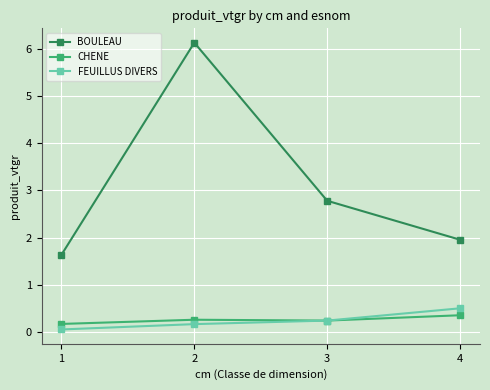

What is the approximate value of FEUILLUS DIVERS at 2?

0.2